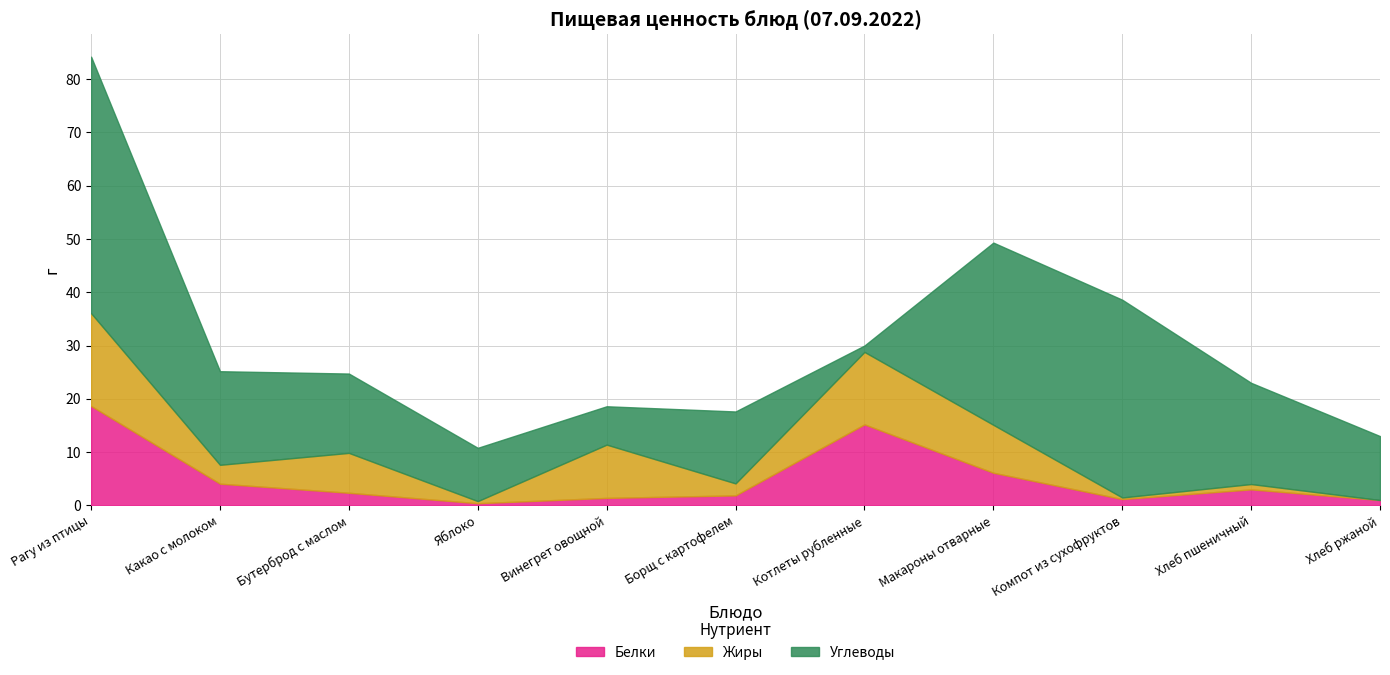

Reading left to right, extract all data points from this chart.

Белки: 18.7	4.1	2.4	0.4	1.4	1.9	15.2	6.1	1.2	3.0	1.0
Жиры: 17.4	3.5	7.5	0.4	10.0	2.2	13.6	9.0	0.3	1.0	0.0
Углеводы: 48.1	17.6	14.9	10.0	7.2	13.5	1.2	34.2	37.1	19.0	12.0